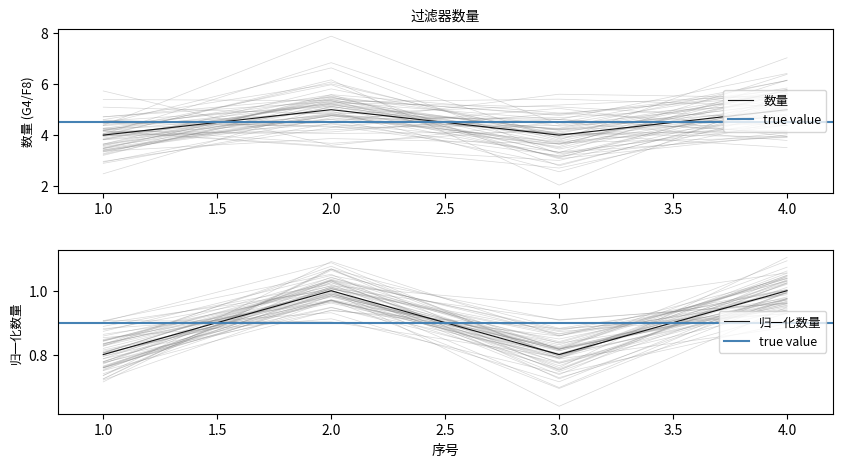

At which label is the value closest to 4?

1